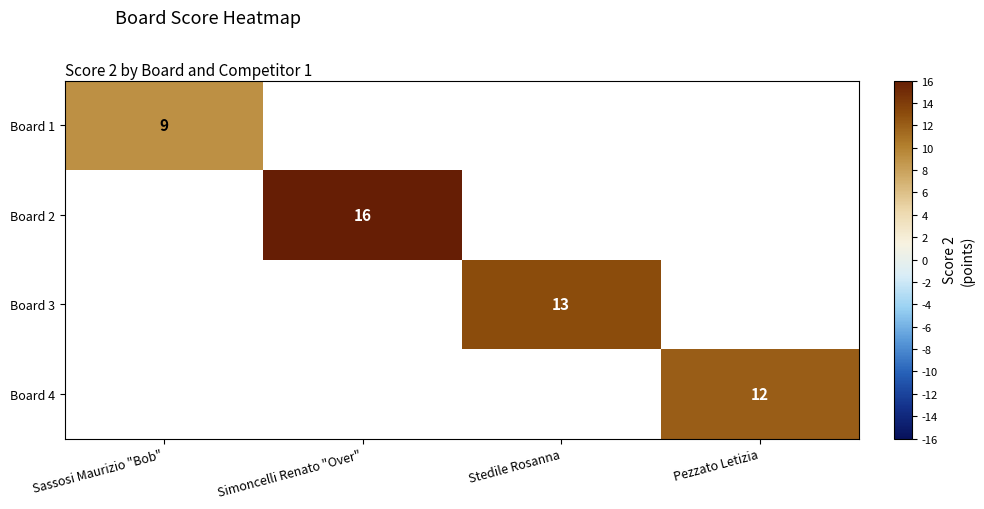

Is it true that Board 3 equals 13 at Stedile Rosanna?

True